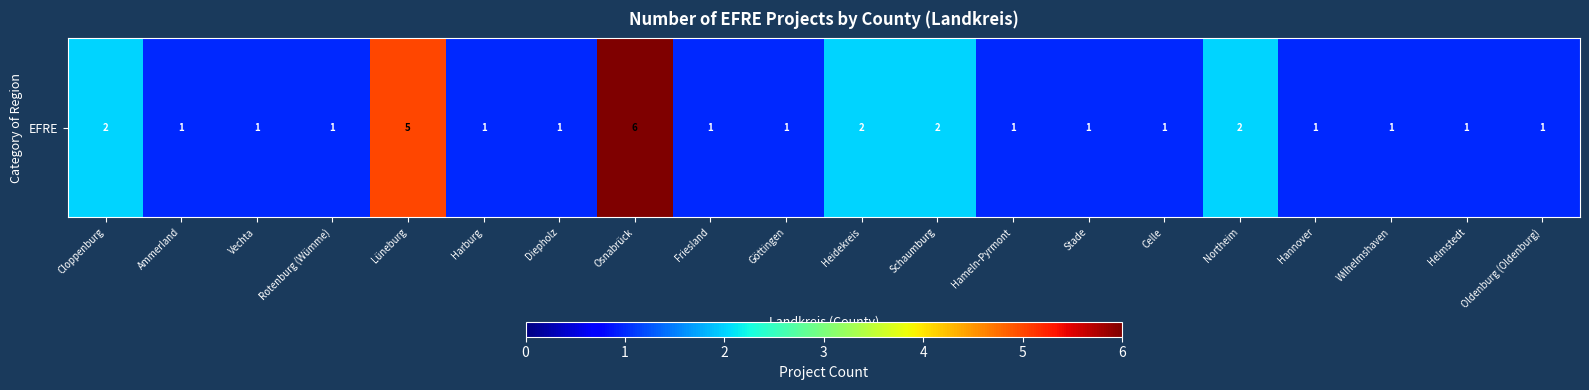

How many data points are above 1?

6